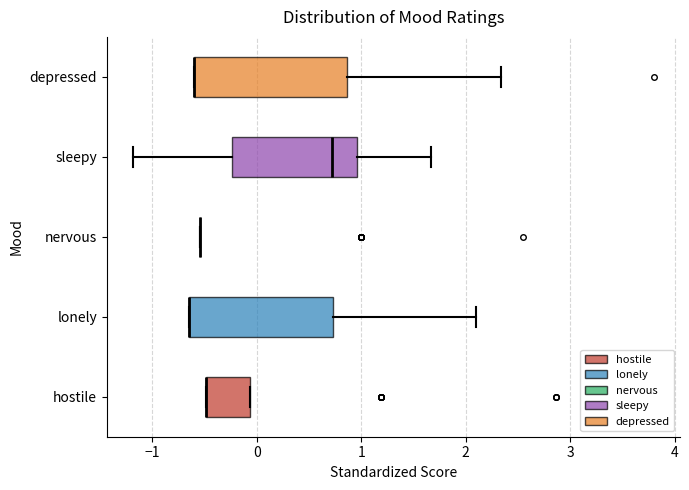

Reading bottom to top, transcribe this box plot: for each box, give where its median line is, the range the box spans, and where its two whiskers end, as read against the x-axis. The values are not printed on the chart, so give them approximately, as read against the axis.

hostile: median -0.5 (drawn on the box's left edge), box -0.5 to -0.1, whiskers -0.5 to -0.1
lonely: median -0.6 (drawn on the box's left edge), box -0.6 to 0.7, whiskers -0.6 to 2.1
nervous: box collapsed to a line at -0.5, whiskers -0.5 to -0.5
sleepy: median 0.7, box -0.2 to 1.0, whiskers -1.2 to 1.7
depressed: median -0.6 (drawn on the box's left edge), box -0.6 to 0.9, whiskers -0.6 to 2.3